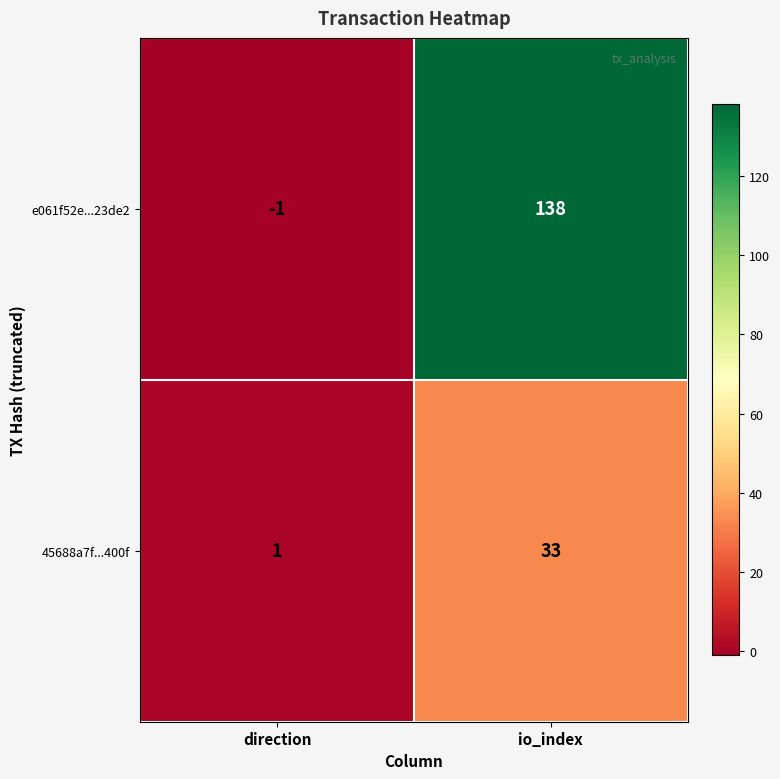

Between direction and io_index, which series saw the biggest shift?

e061f52e...23de2